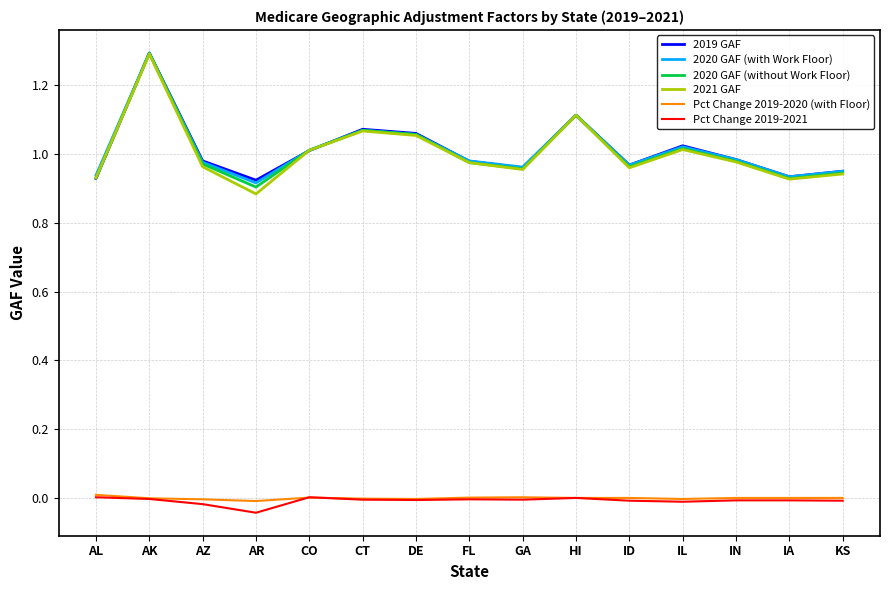

How many lines are shown in the chart?

6